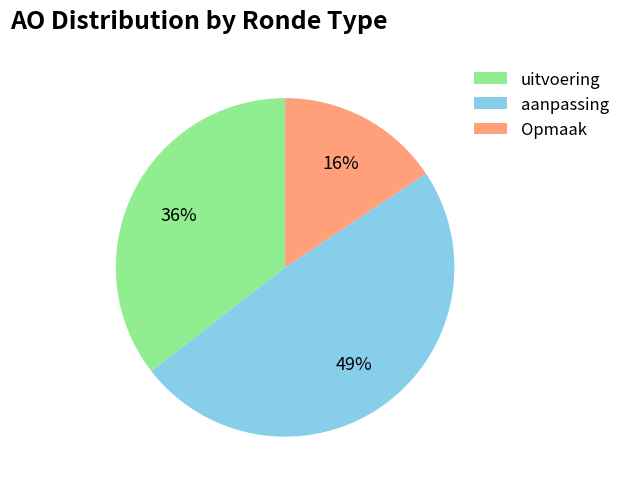

Does any single category account for the majority?

No